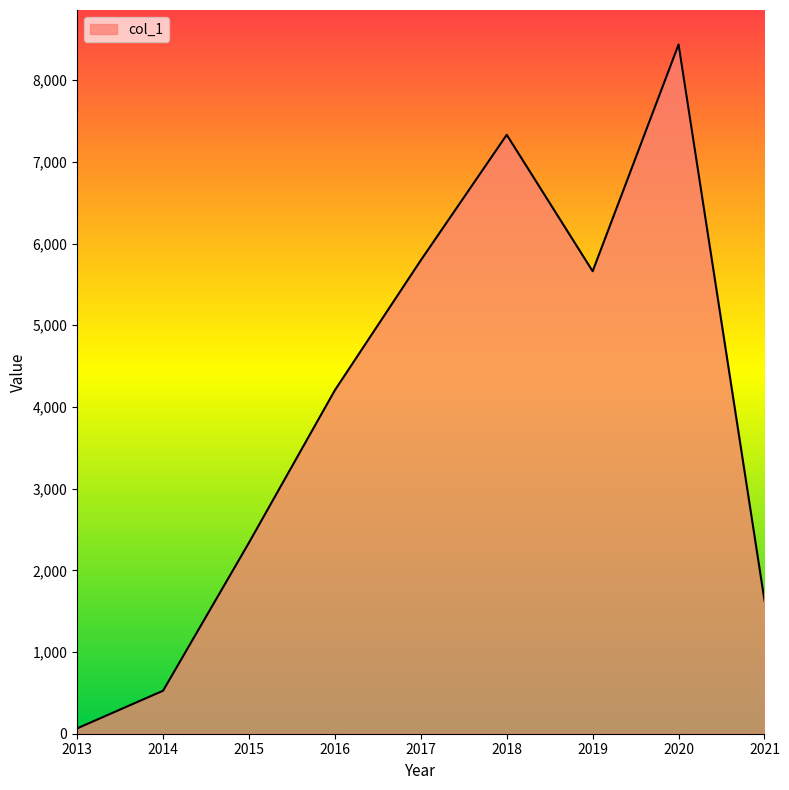

How many lines are shown in the chart?

1